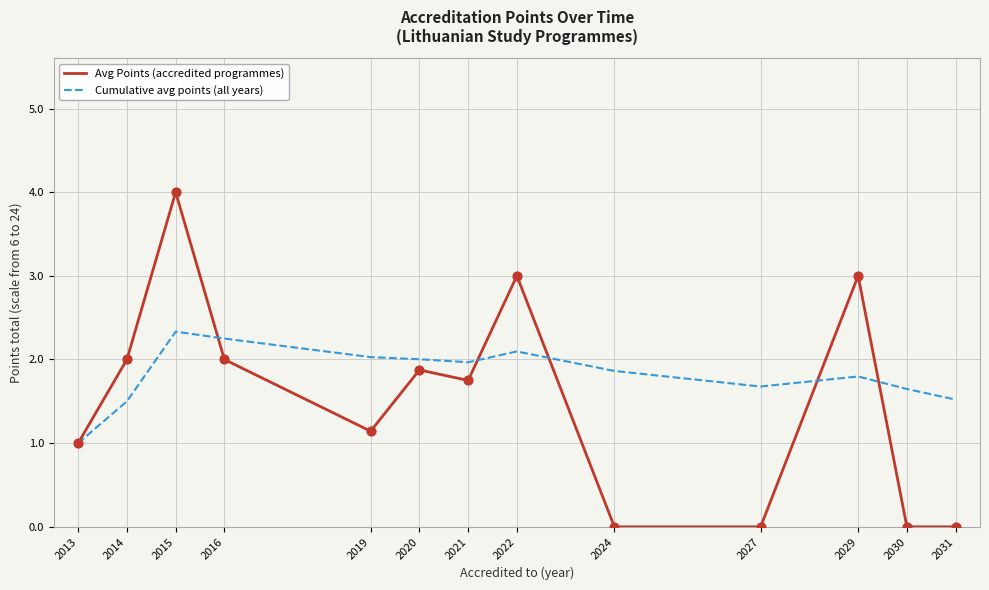

Which series has the largest range (max minus min)?

Avg Points (accredited programmes)